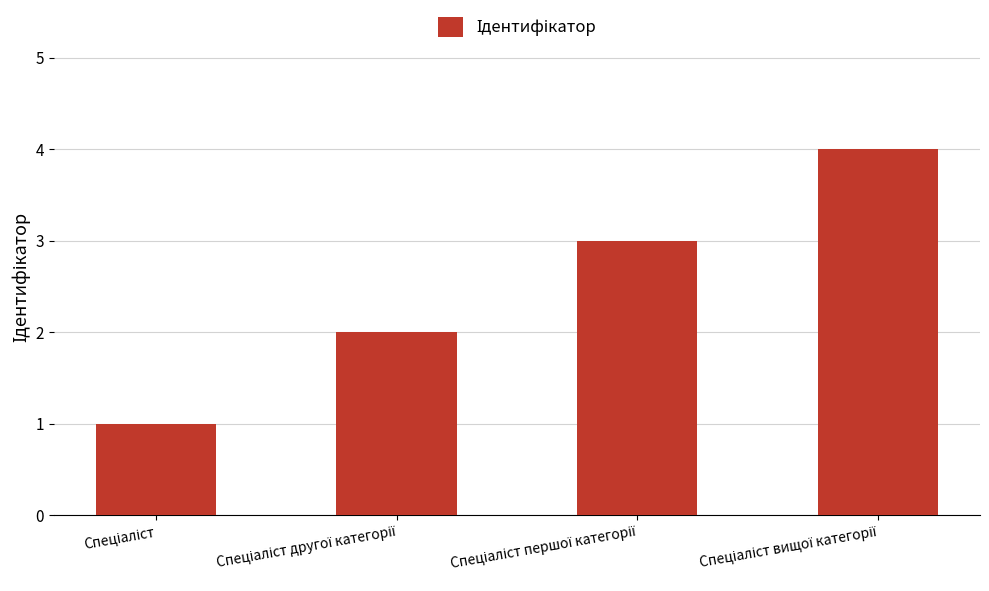

What is the maximum value shown in the chart?

4